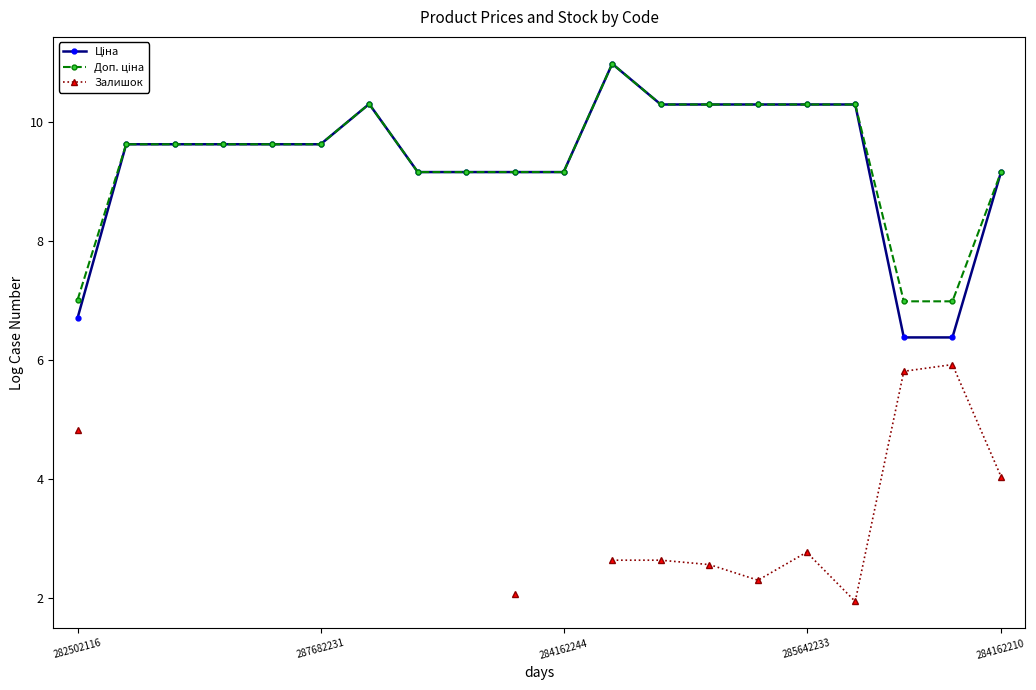

What position from the right is 16?

4